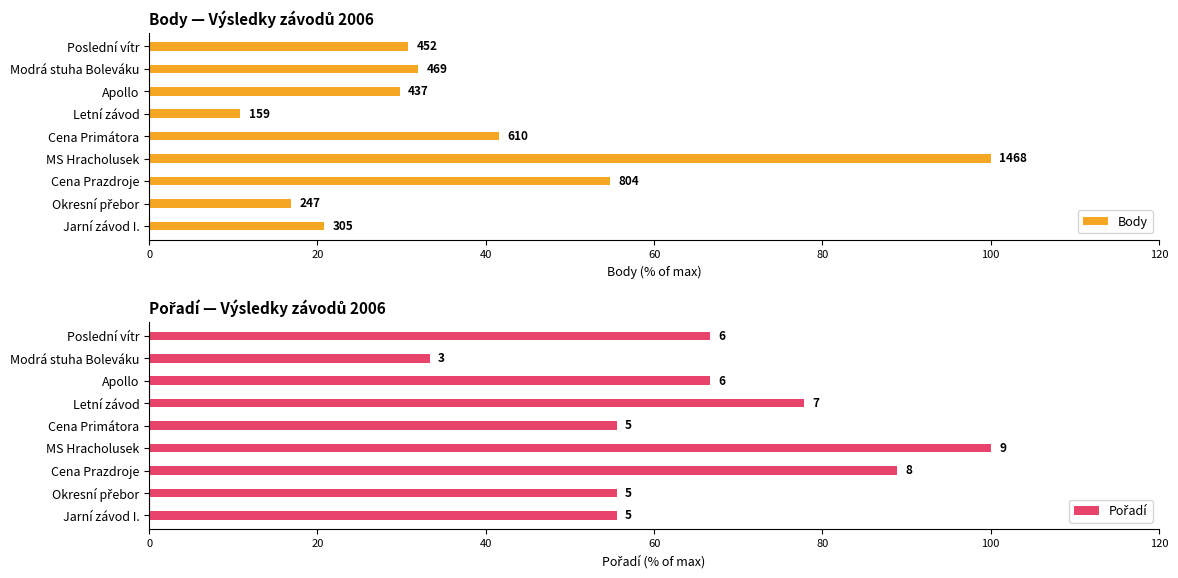

At Letní závod, list the series in order from largest to smallest.

Pořadí, Body